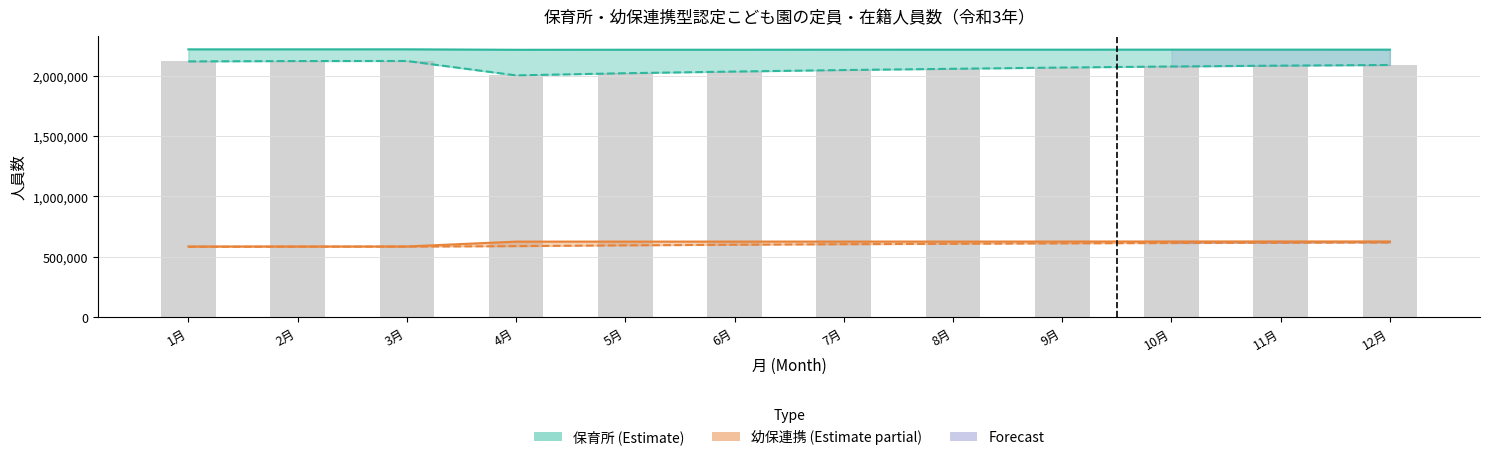

What is the label of the 2nd bar from the right?

11月